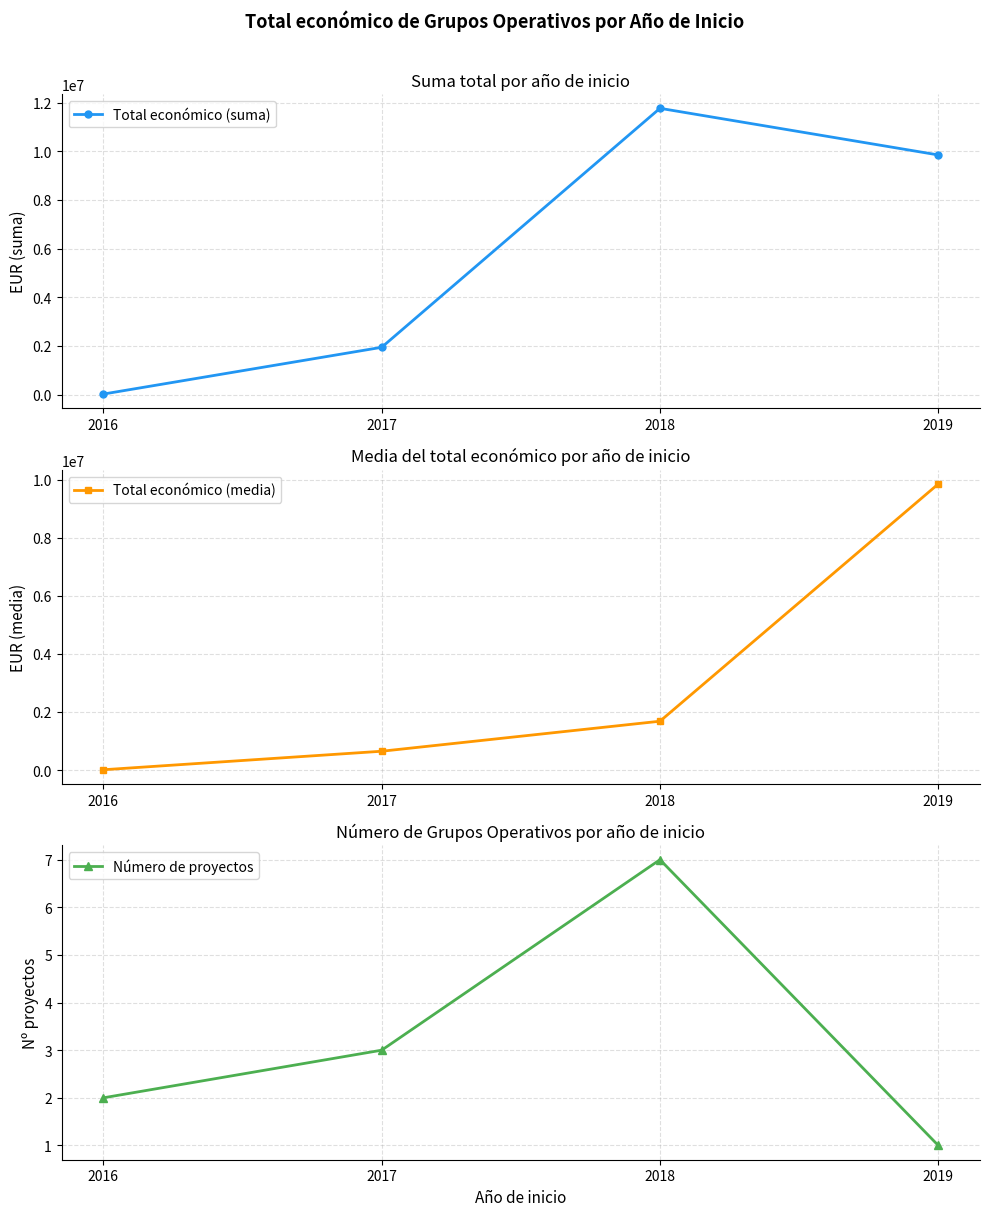

At which label is Número de proyectos closest to 4?

2017